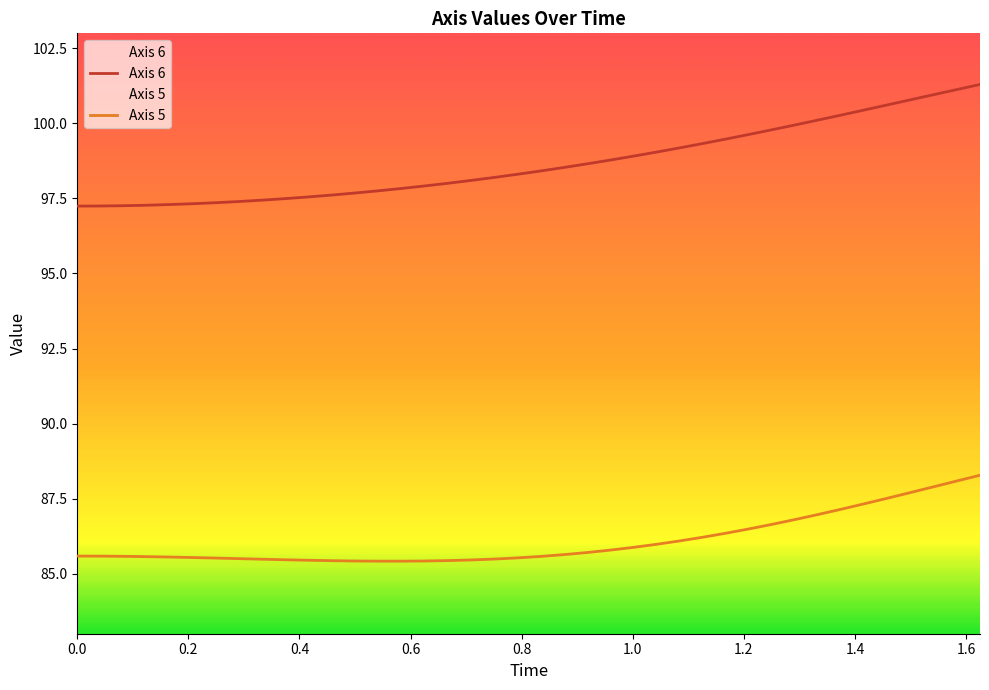

True or false: Axis 5 has more than 1 points higher than both neighbors.

False